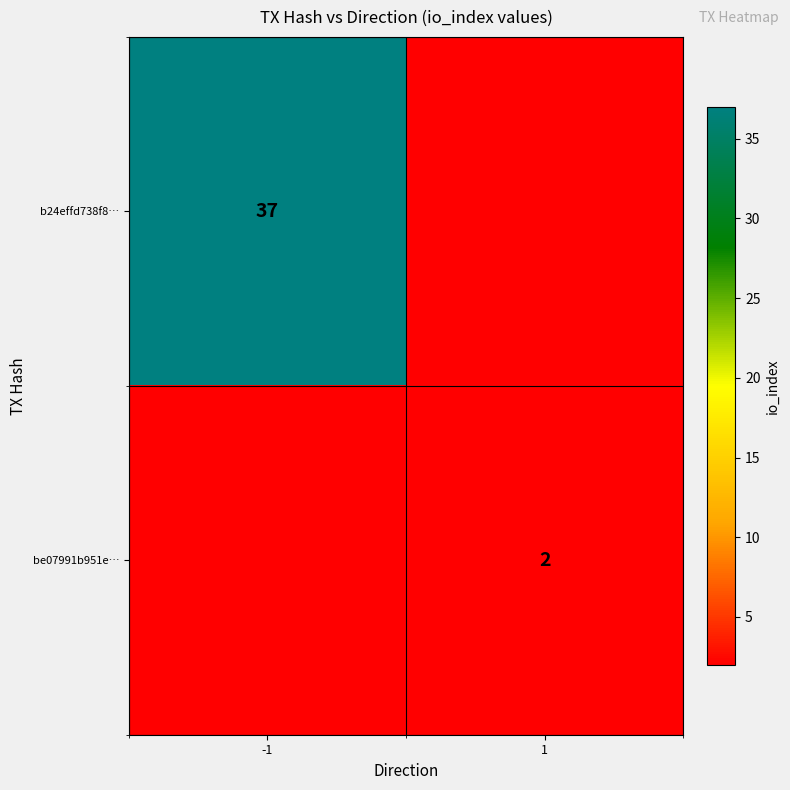

True or false: b24effd738f8… has a value of 37 at -1.

True